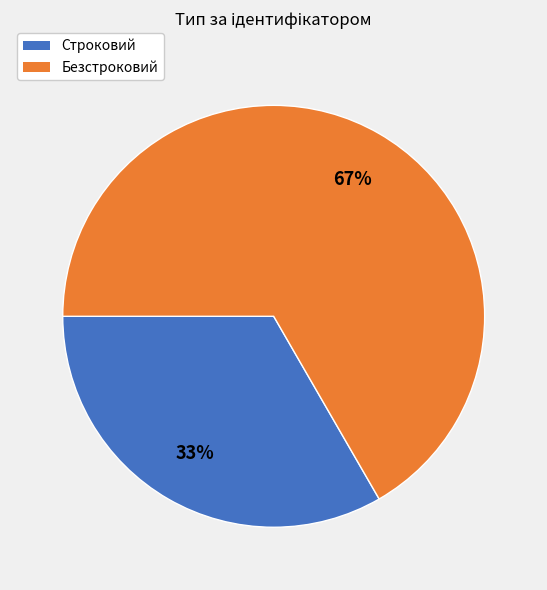

Which category has the biggest portion of the pie?

Безстроковий